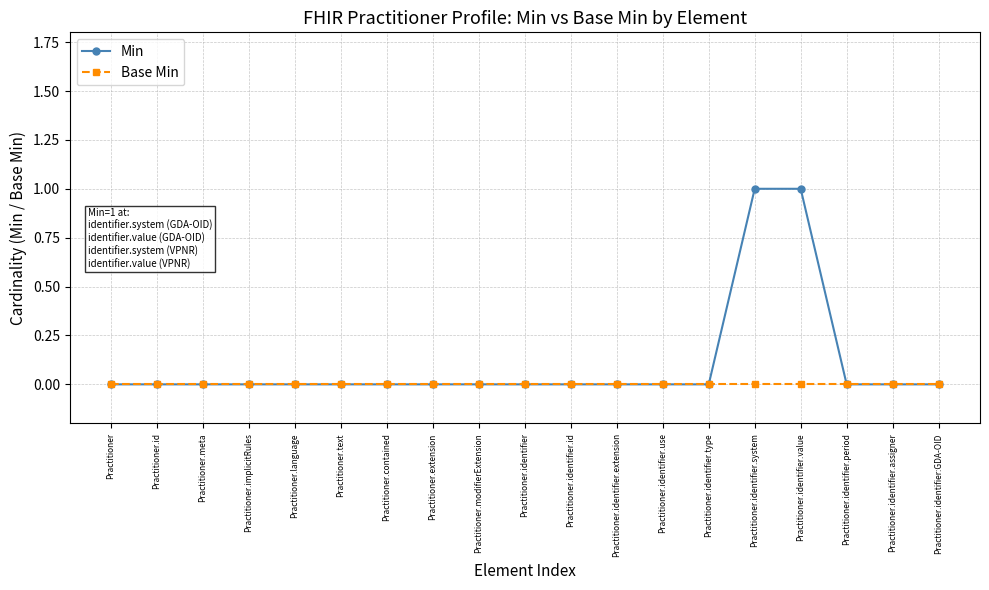

Rank the series by their maximum value, from lowest to highest.

Base Min, Min